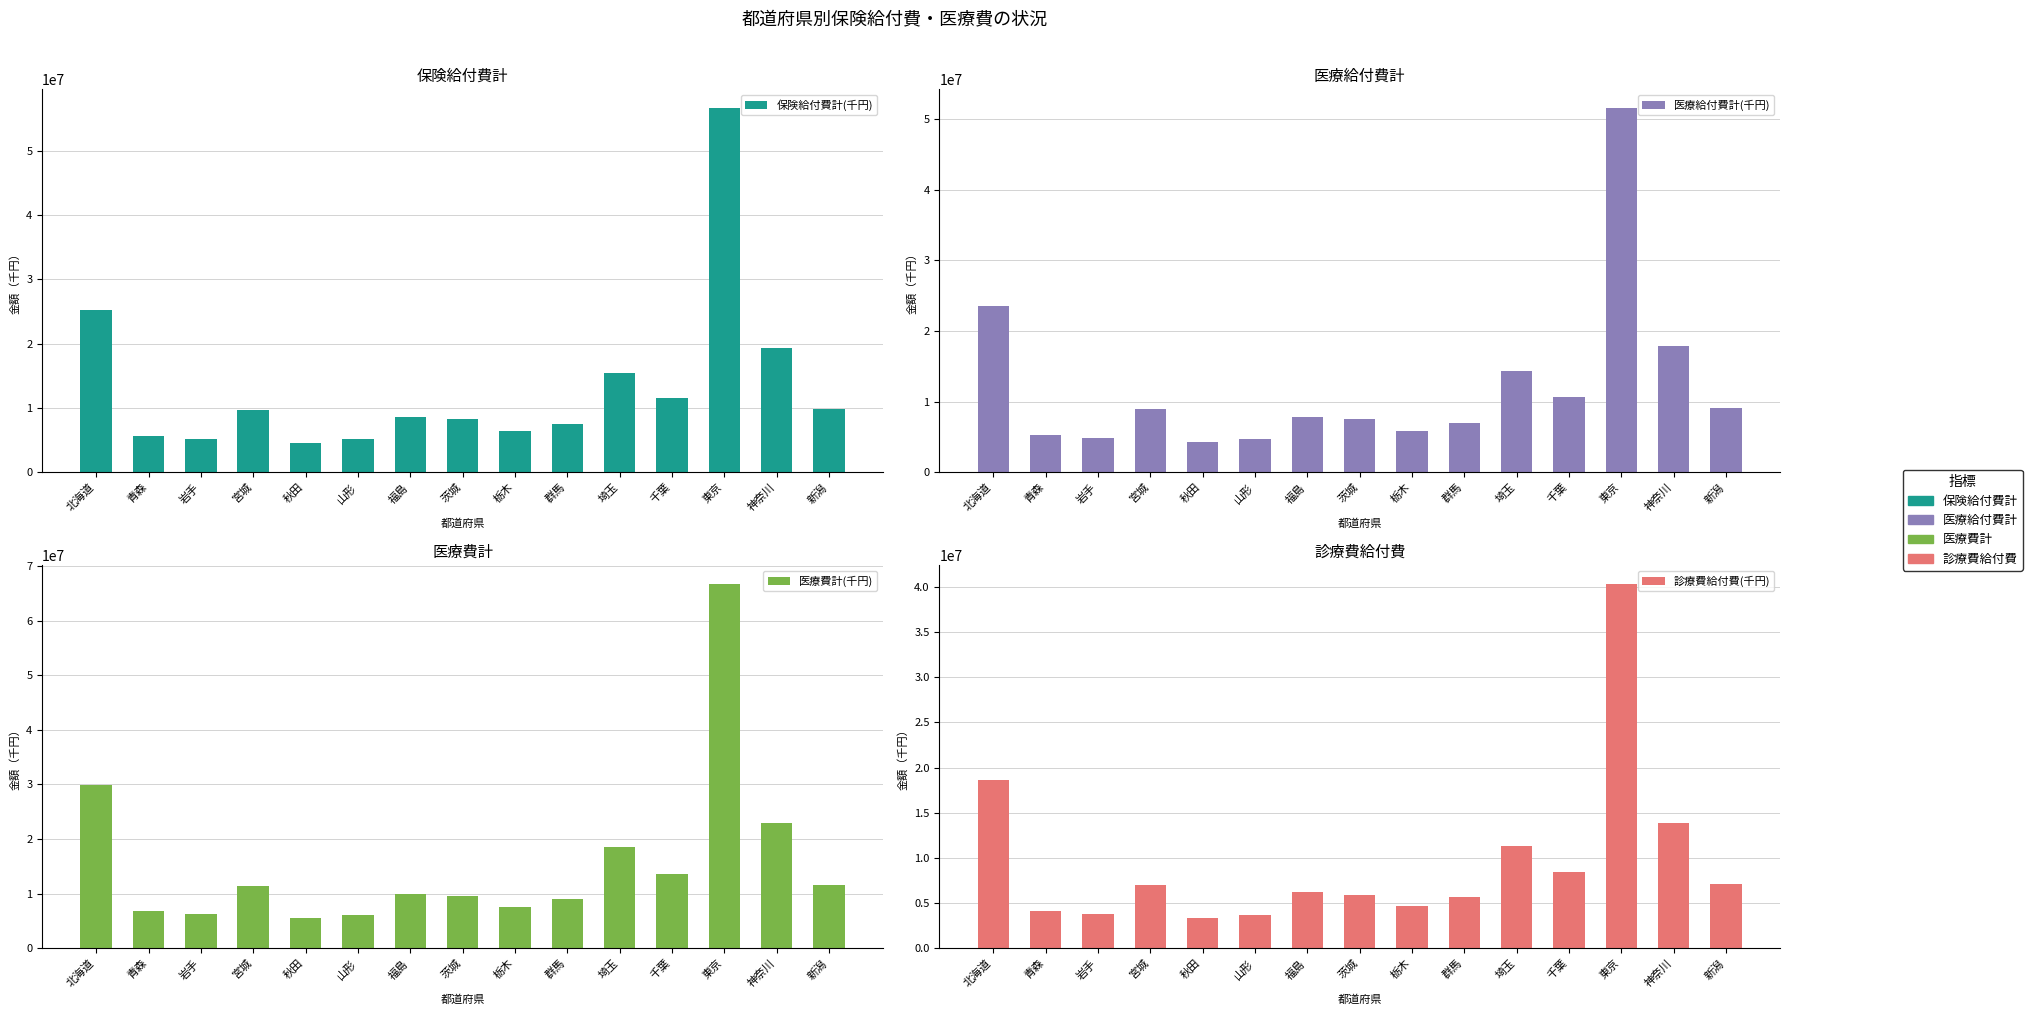

Is it true that 保険給付費計(千円) equals 25303501.2 at 北海道?

True